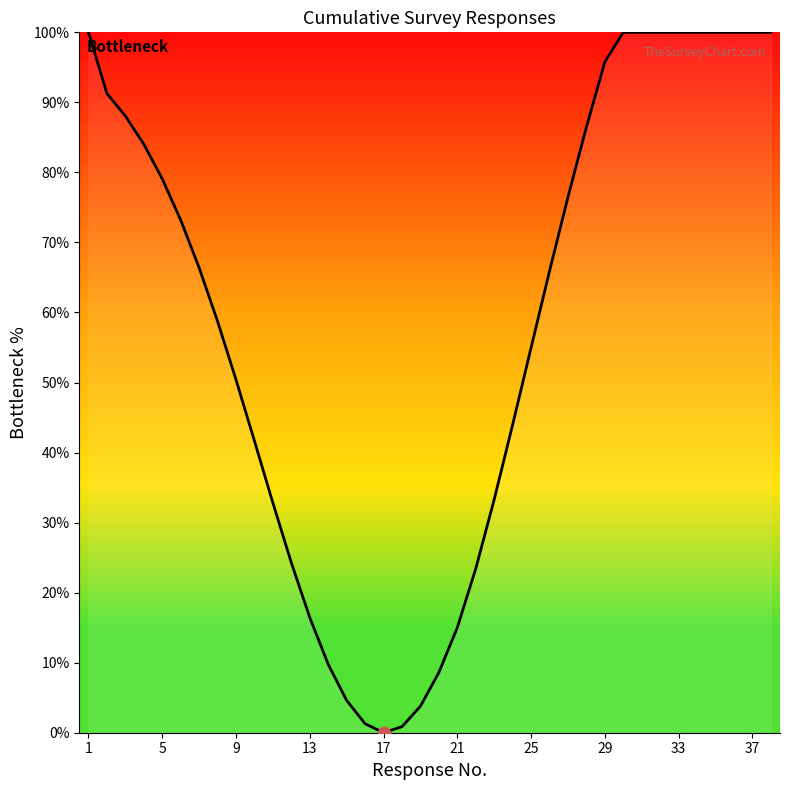

What is the greatest value displayed?

100.0